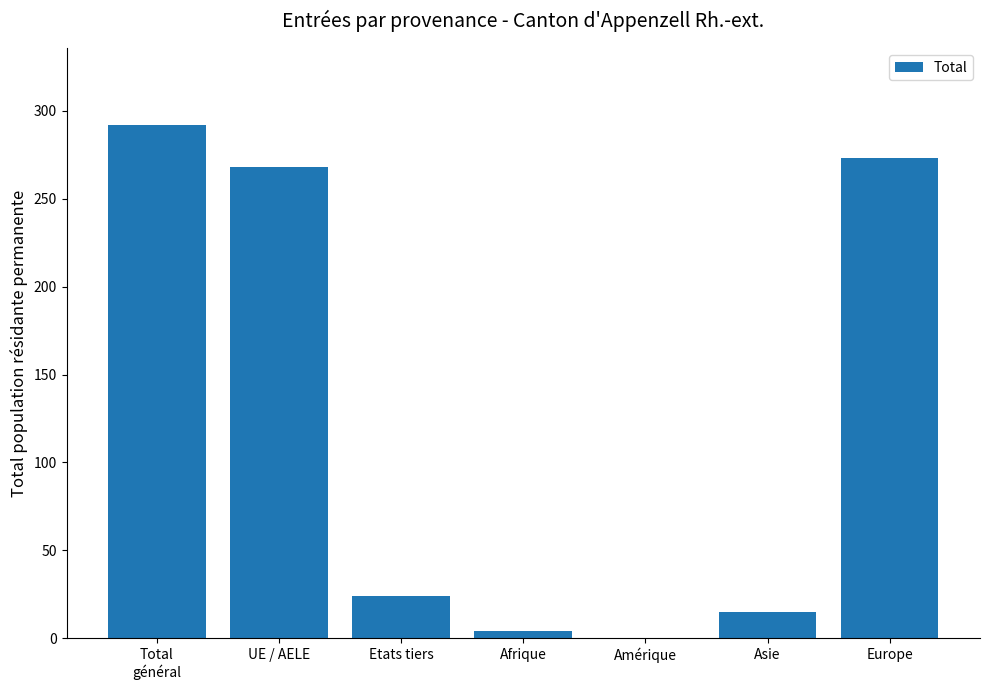

How many values are above zero?

6